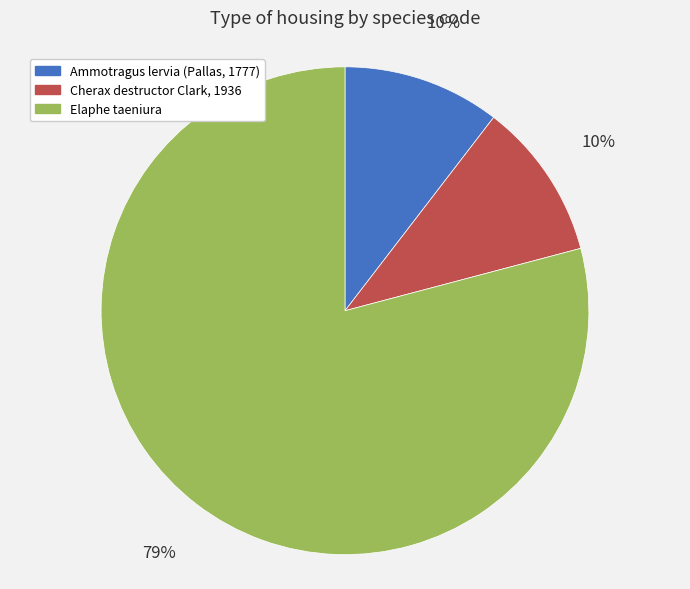

The Ammotragus lervia (Pallas, 1777) slice represents 21% of the pie. True or false?

False